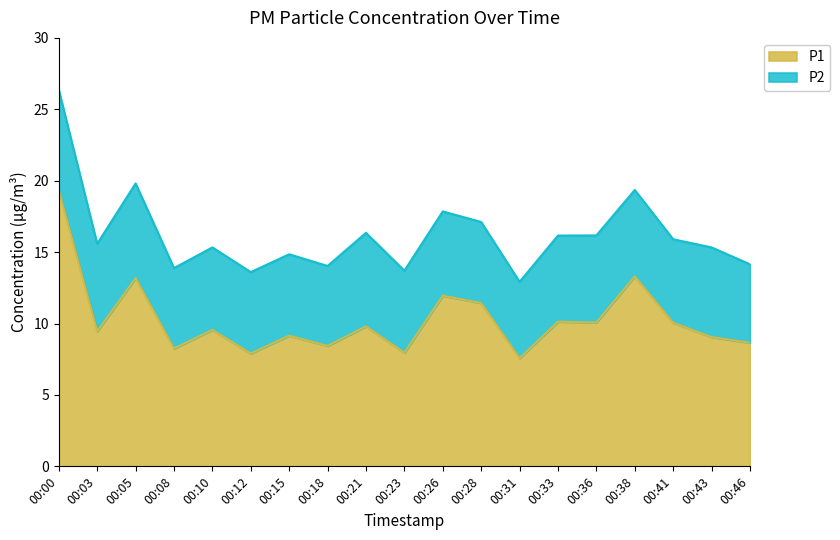

At which label does the data first exceed 9?

00:00